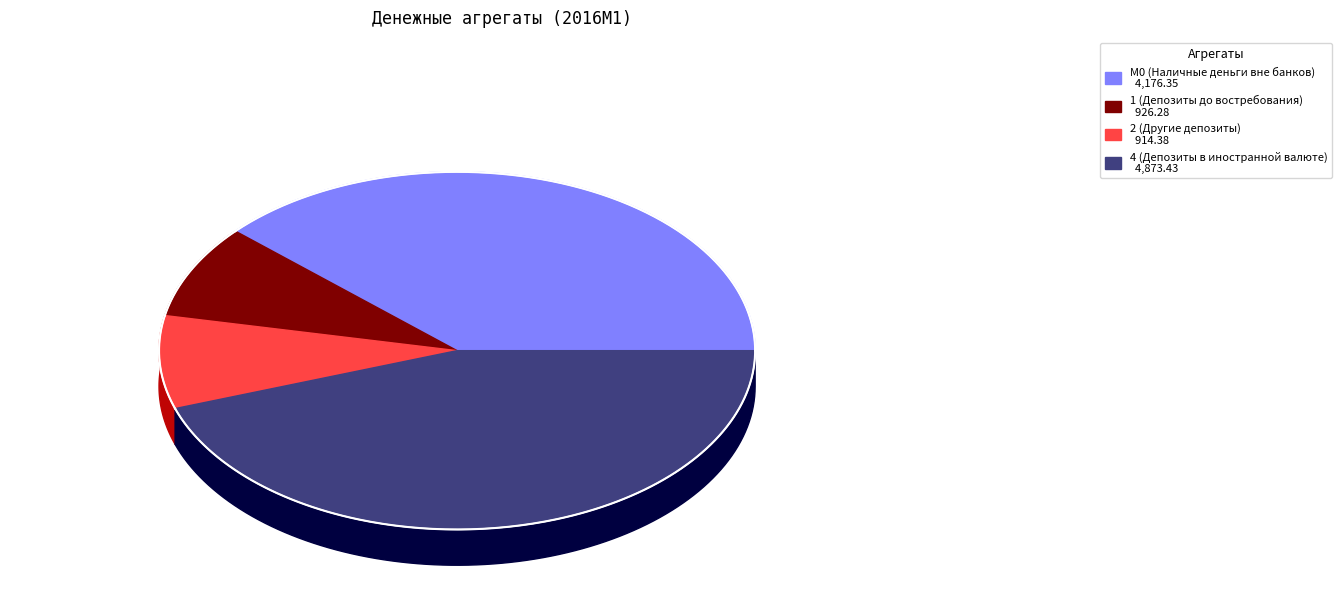

The 4 (Депозиты в иностранной валюте) slice represents 45% of the pie. True or false?

True